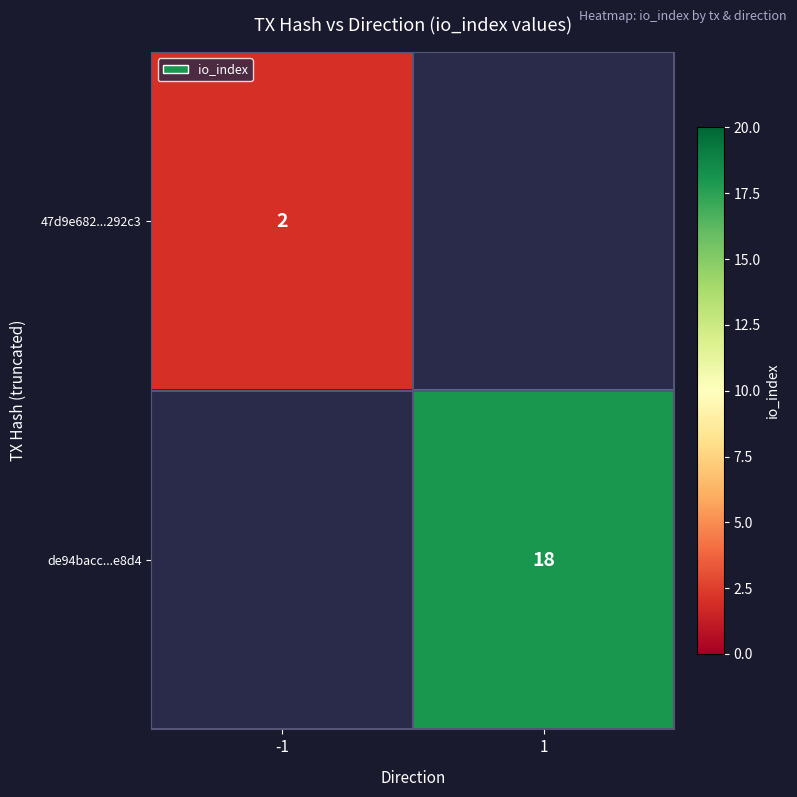

The 47d9e682...292c3 series shows 2 at -1. True or false?

True